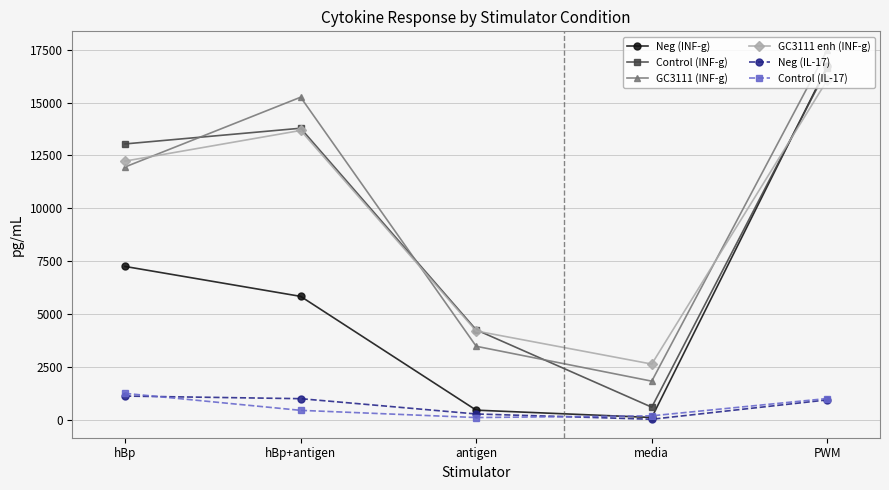

What is the value of the Control (IL-17) point at the 4th from the left?

189.7